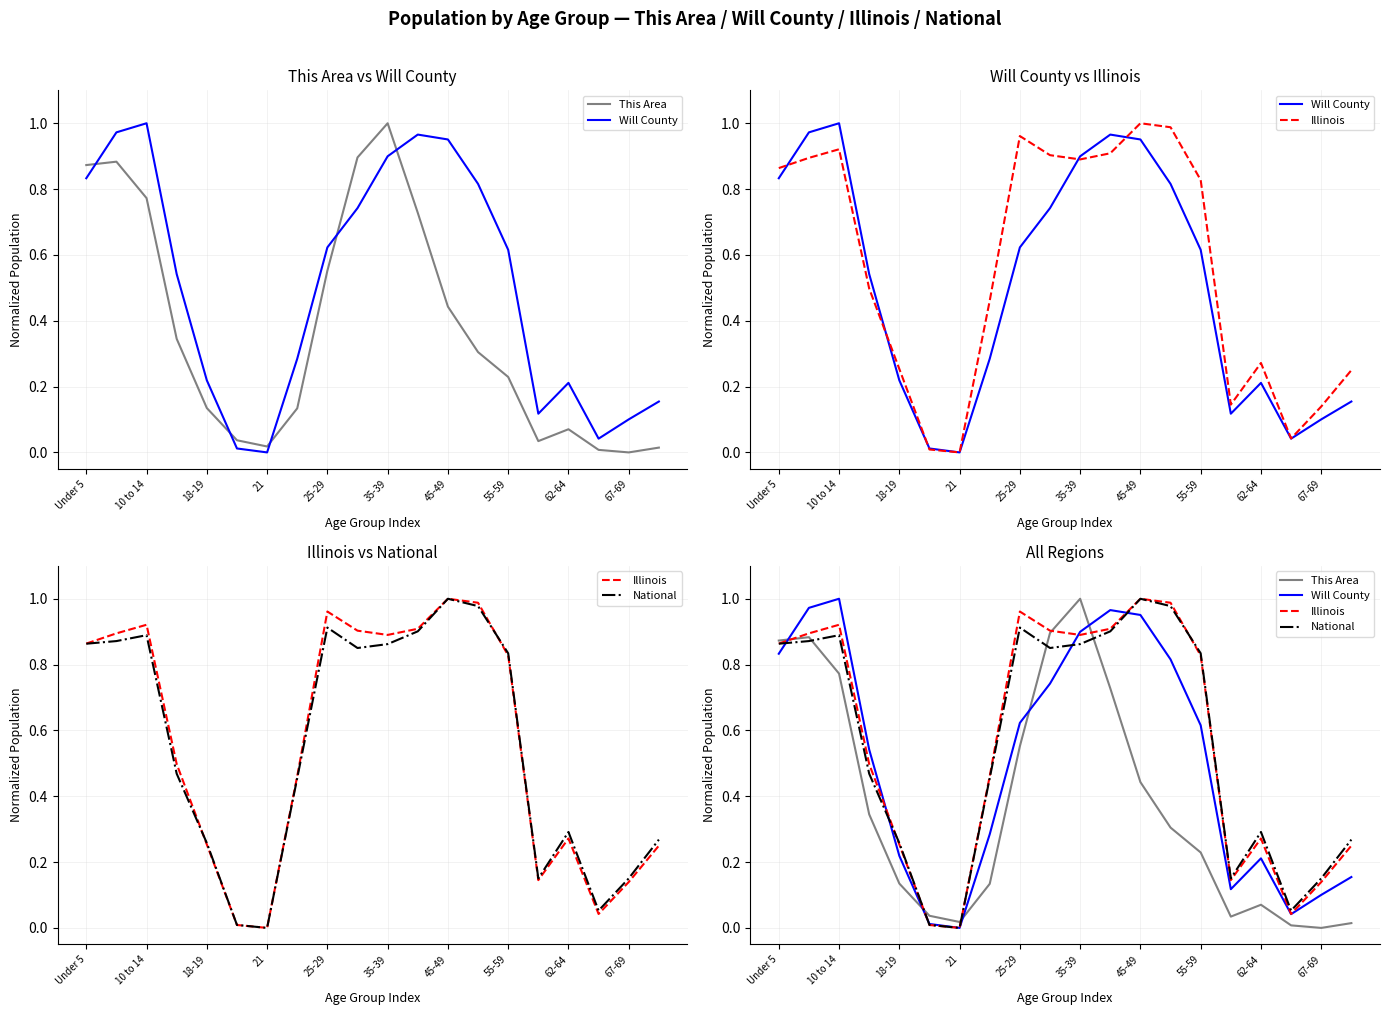

Is it true that Illinois equals 0.7 at 21?

False